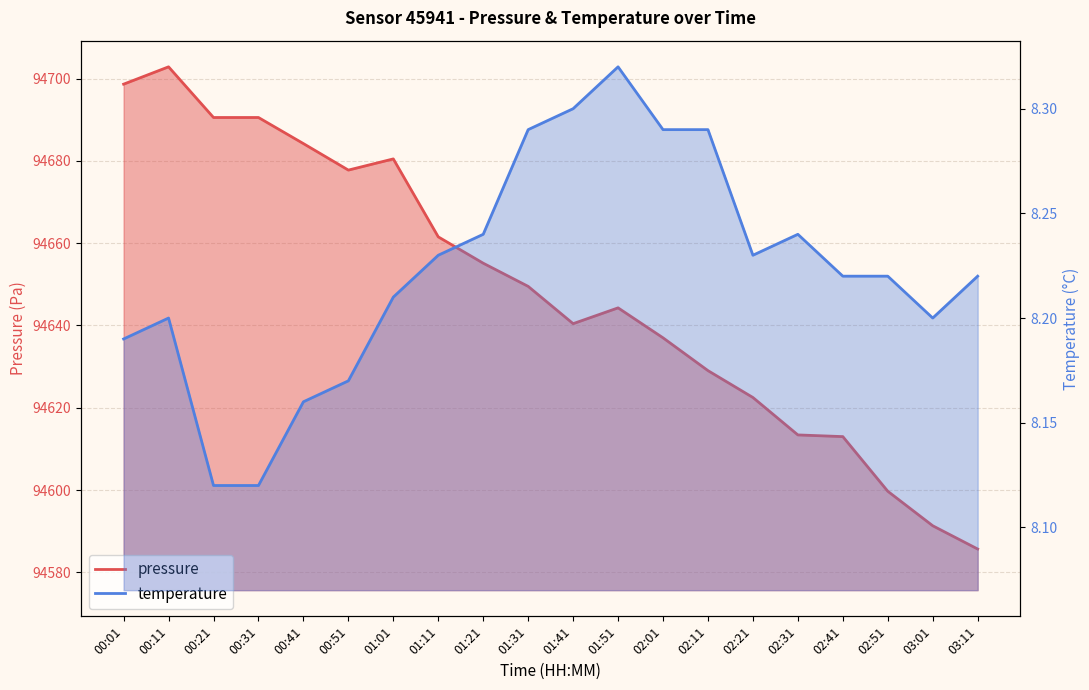

What is the difference between the highest and lowest values at 00:01?

94690.4